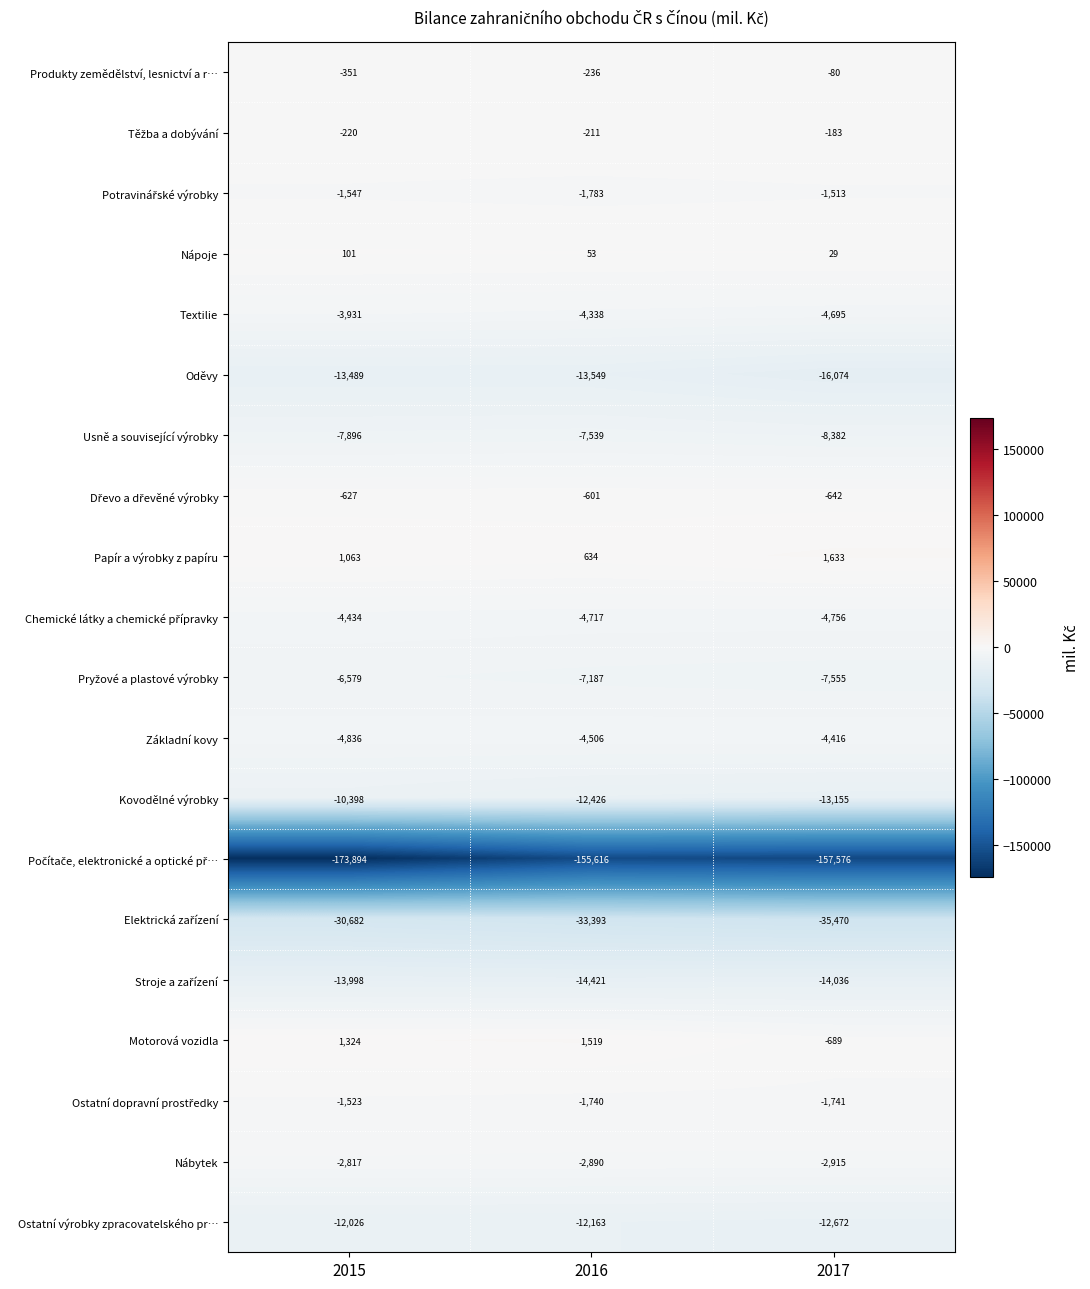

Where does the Usně a související výrobky series first go above -7896?

2016